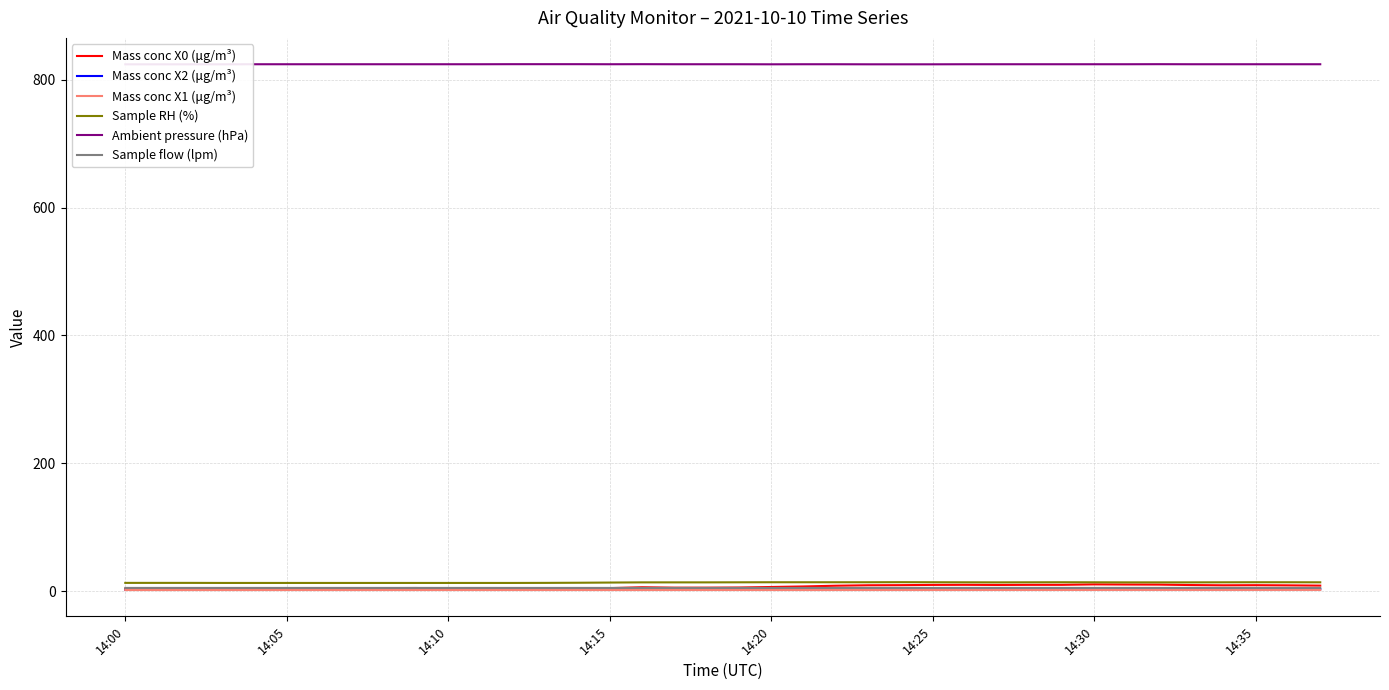

What is the lowest value of the Sample flow (lpm) series?

5.0